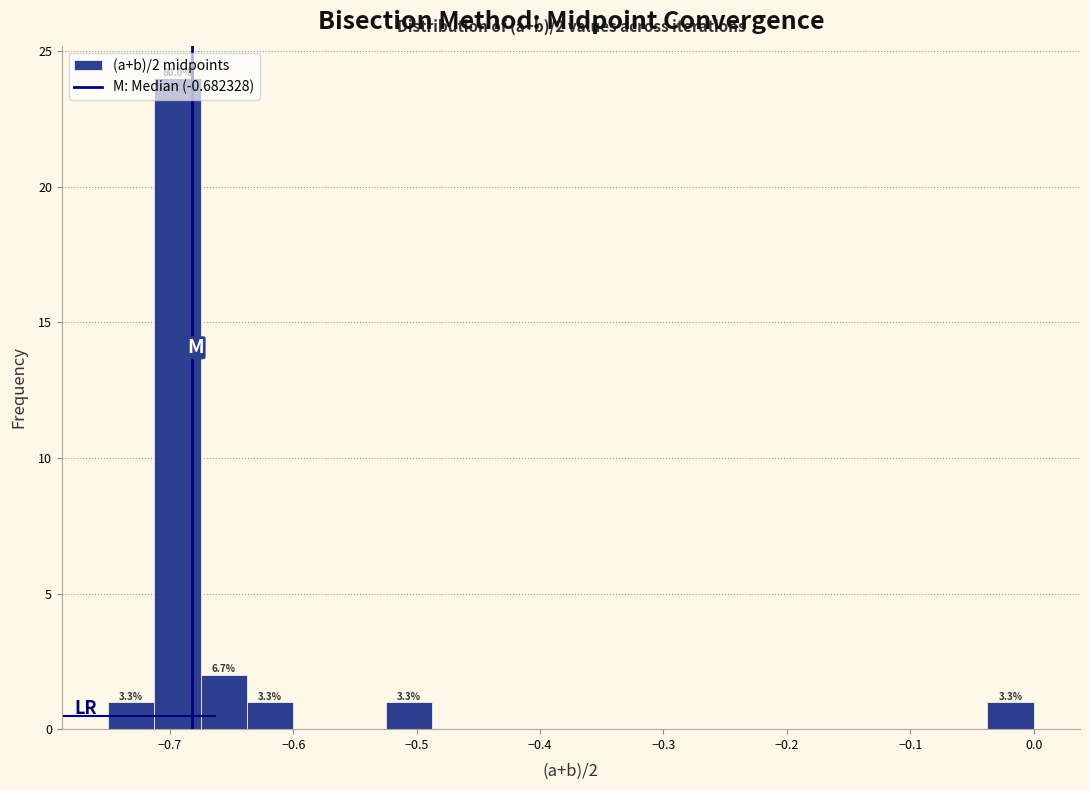

Read against the x-axis, roughly where is the centre of the tallest bar?

-0.69